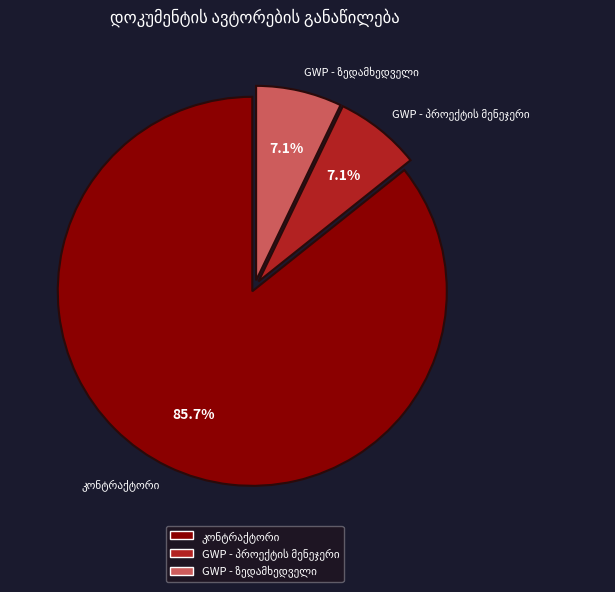

What is the ratio of the value at კონტრაქტორი to the value at GWP - პროექტის მენეჯერი?

12.0